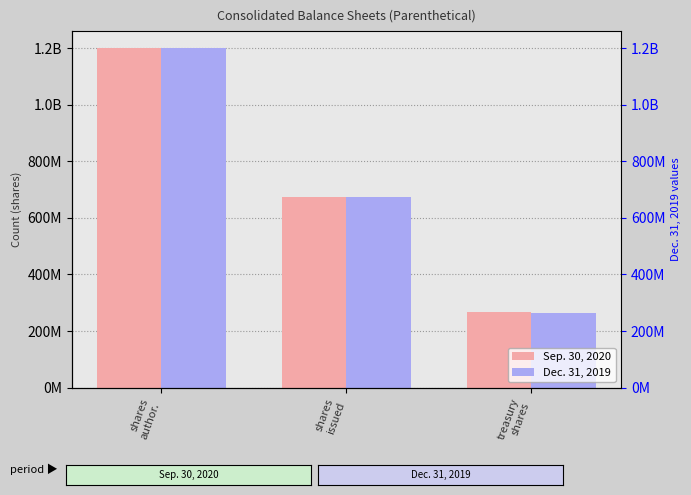

At which category does the chart reach its minimum across all series?

treasury
shares